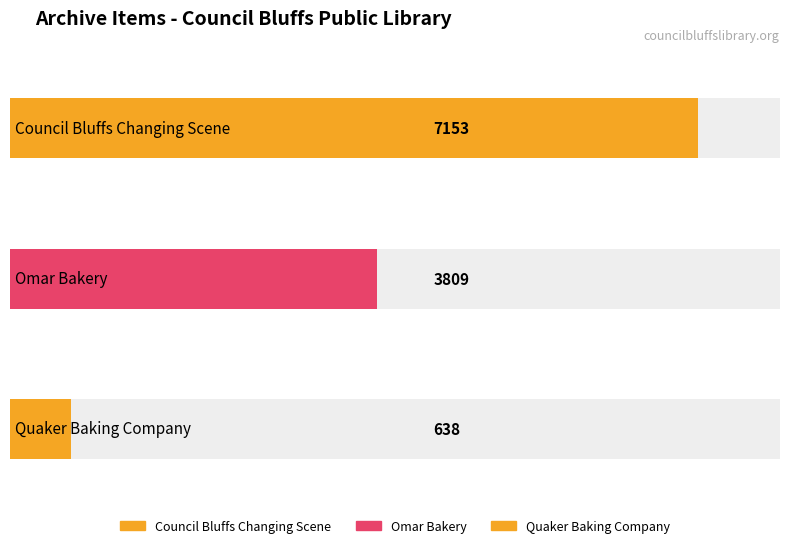

Is it true that the value at Quaker Baking Company is 638?

True